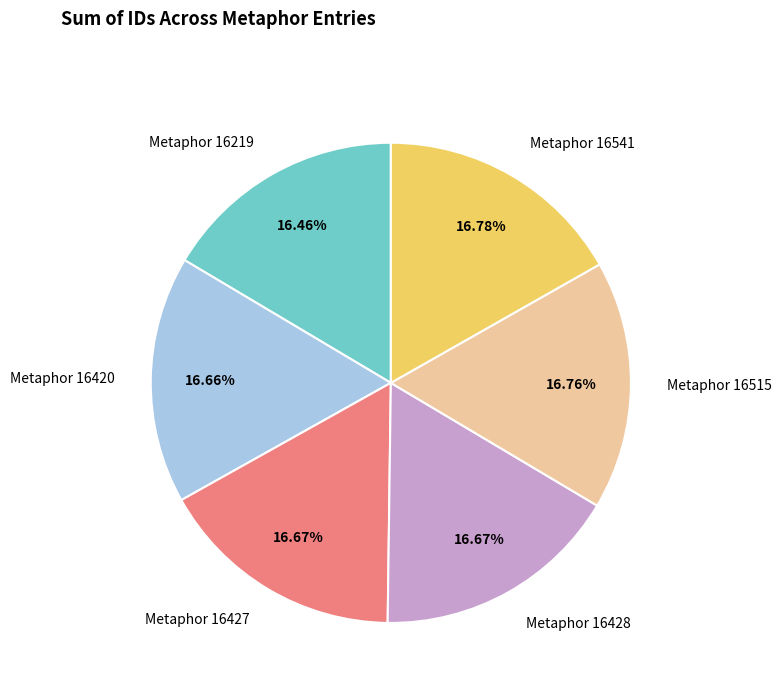

What percentage is the Metaphor 16541 slice, to the nearest percent?

17%